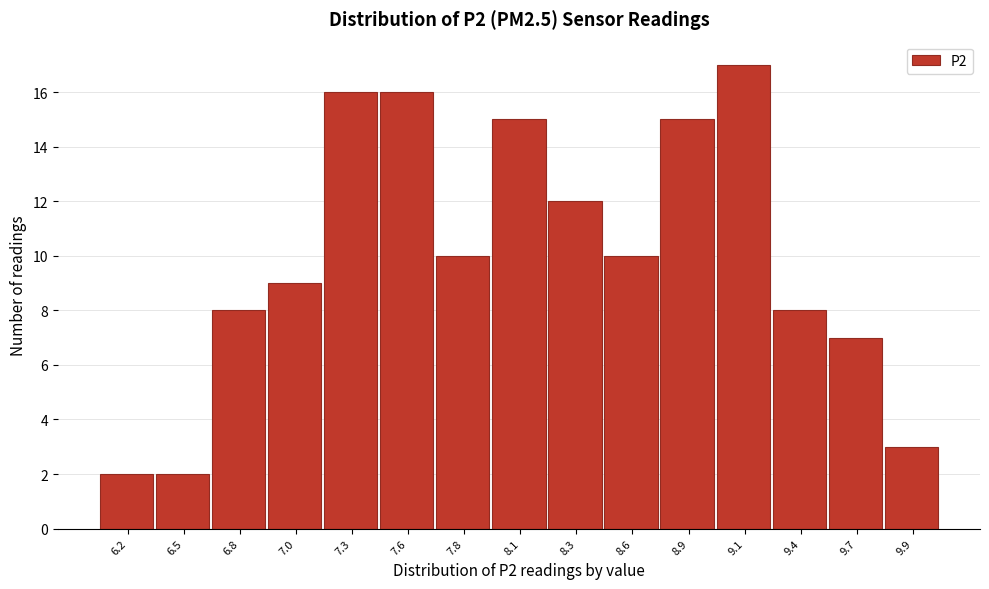

Reading right to left, what are all the values shown in this chart?

9.9=3	9.7=7	9.4=8	9.1=17	8.9=15	8.6=10	8.3=12	8.1=15	7.8=10	7.6=16	7.3=16	7.0=9	6.8=8	6.5=2	6.2=2